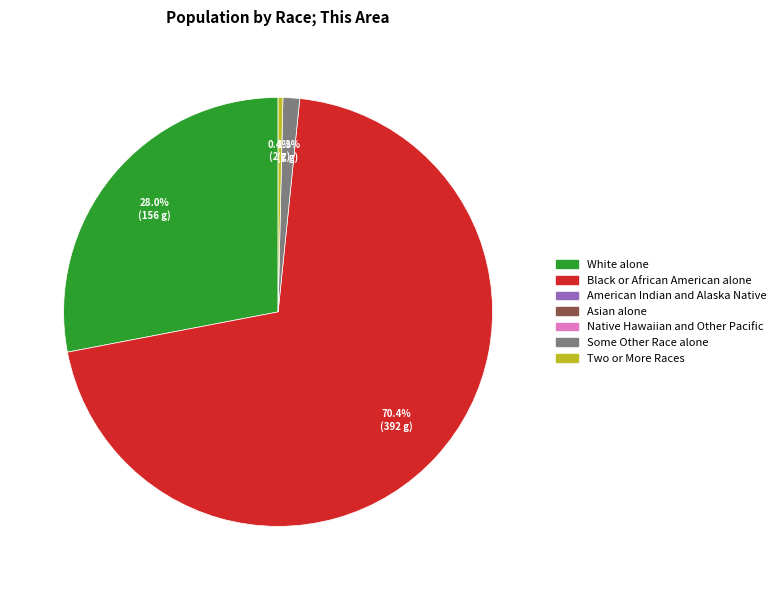

Is there a majority slice in this chart?

Yes